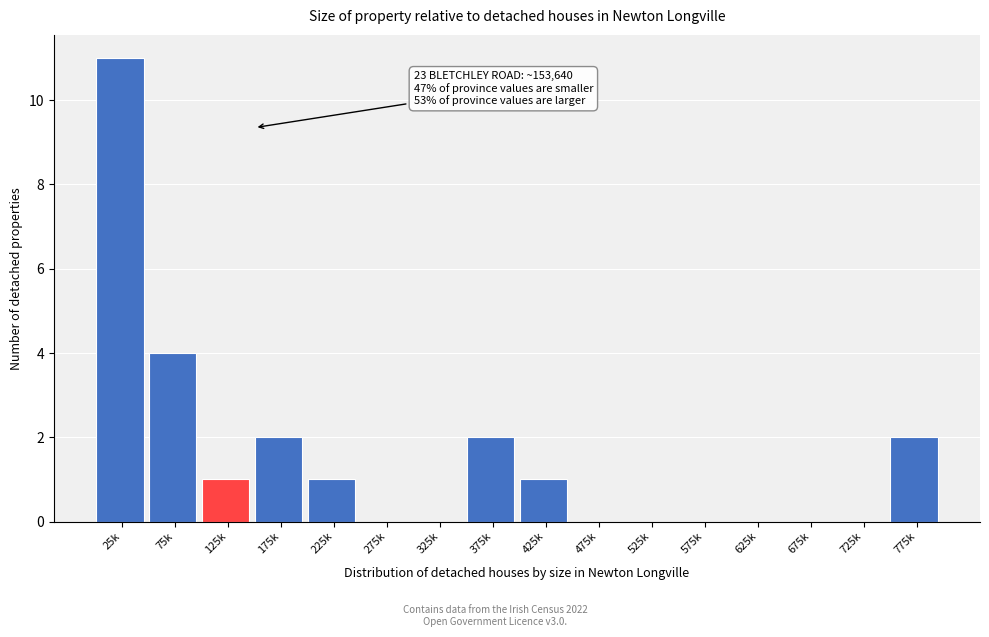

Reading right to left, list all the values displayed in this chart.

775k=2	725k=0	675k=0	625k=0	575k=0	525k=0	475k=0	425k=1	375k=2	325k=0	275k=0	225k=1	175k=2	125k=1	75k=4	25k=11